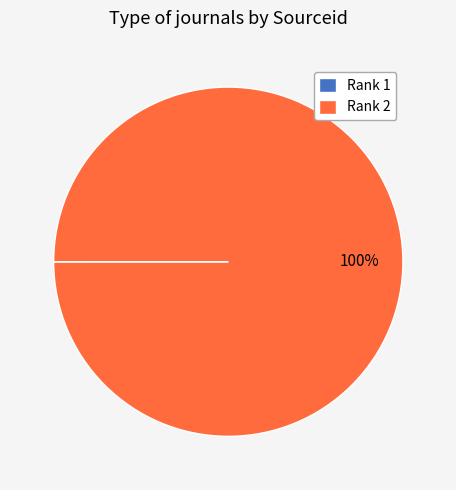

To the nearest percent, what is the average slice percentage?

50%